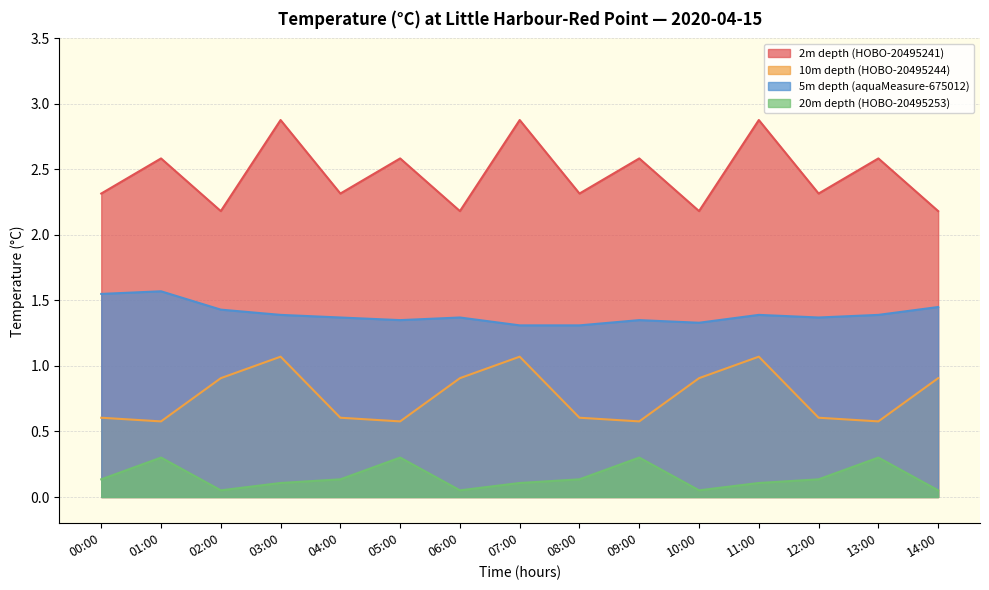

What is the sum of all 20m depth (HOBO-20495253) values?

2.3